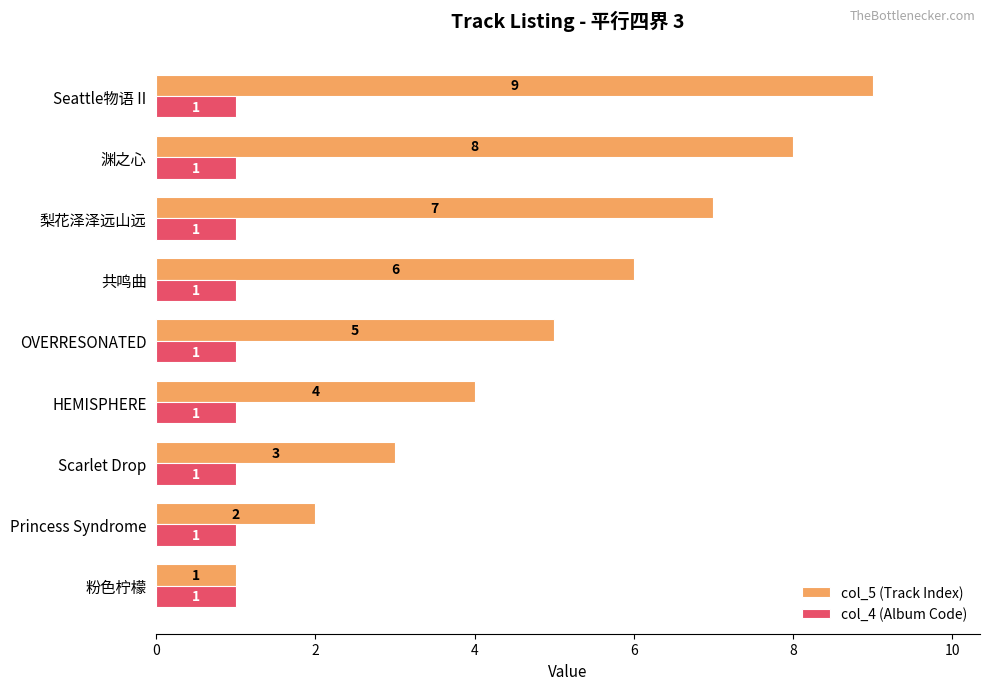

What is the sum of all col_4 (Album Code) values?

9